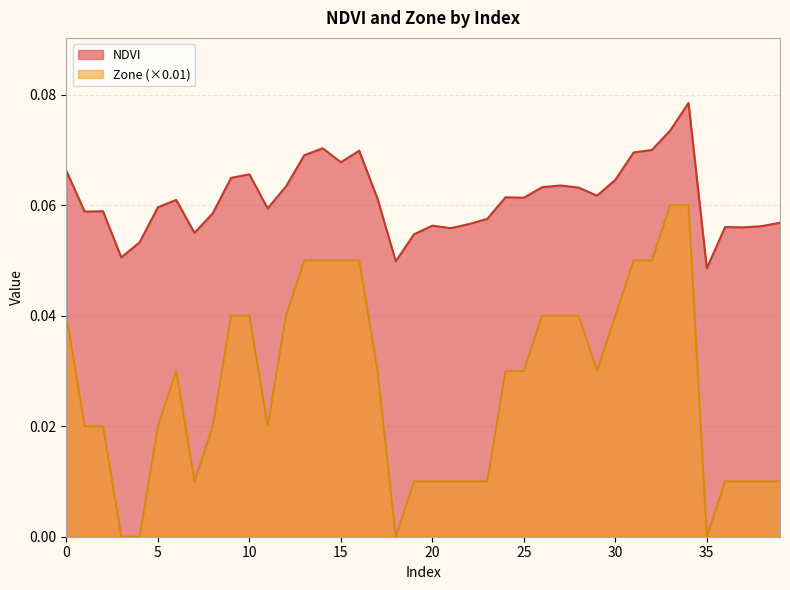

List the series in order of their peak value, highest first.

NDVI, Zone (×0.01)